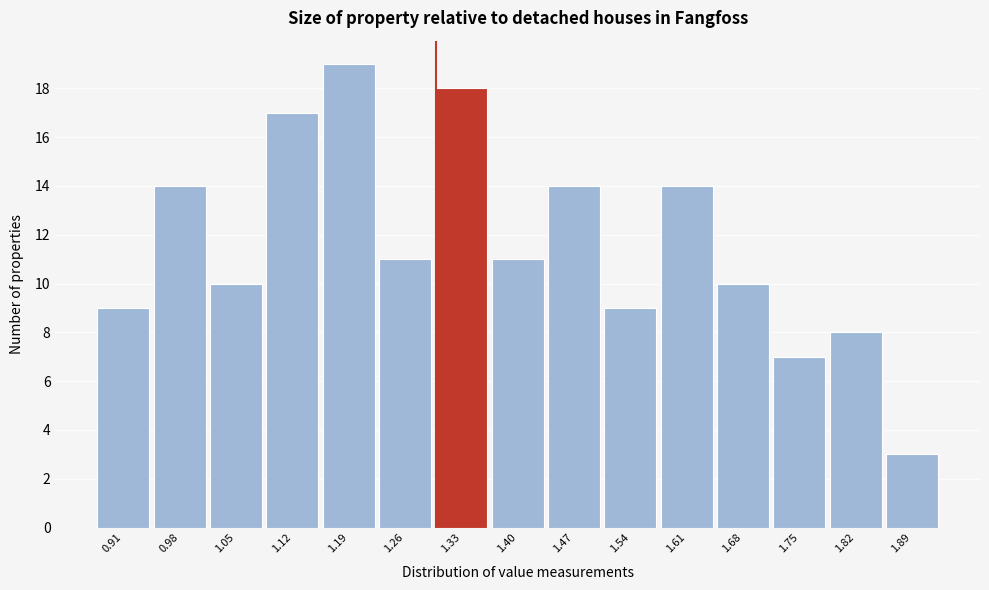

Reading left to right, list every bar in this chart as the range it spans on the x-axis followed by its height. Neither the bar edges nor the heights are printed on the chart, so give them approximately, as read against the axes.

0.88 to 0.95: 9
0.95 to 1.02: 14
1.02 to 1.09: 10
1.09 to 1.16: 17
1.16 to 1.23: 19
1.23 to 1.30: 11
1.30 to 1.37: 18
1.37 to 1.43: 11
1.43 to 1.50: 14
1.50 to 1.57: 9
1.57 to 1.64: 14
1.64 to 1.71: 10
1.71 to 1.78: 7
1.78 to 1.85: 8
1.85 to 1.92: 3